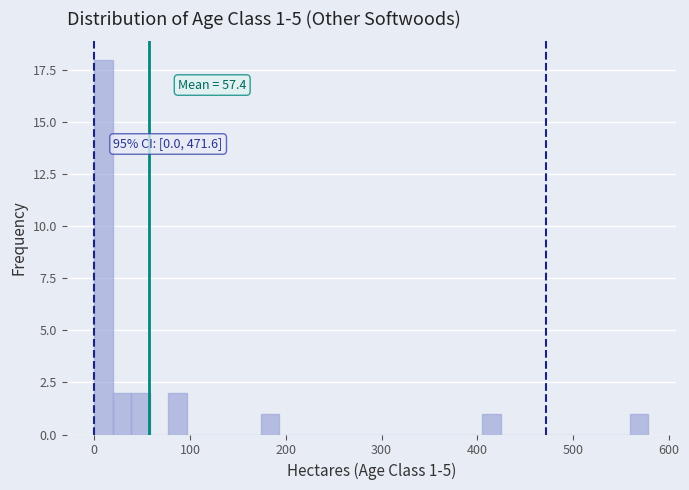

Around what value on the x-axis is the tallest bar? Give the approximate position of its centre, as read against the axis.

10